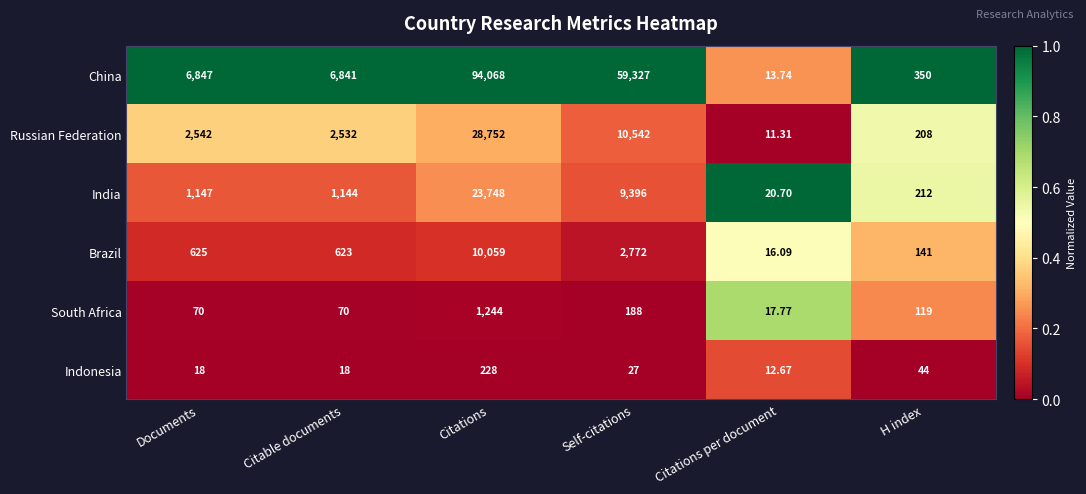

Rank the series at Documents from highest to lowest value.

China, Russian Federation, India, Brazil, South Africa, Indonesia